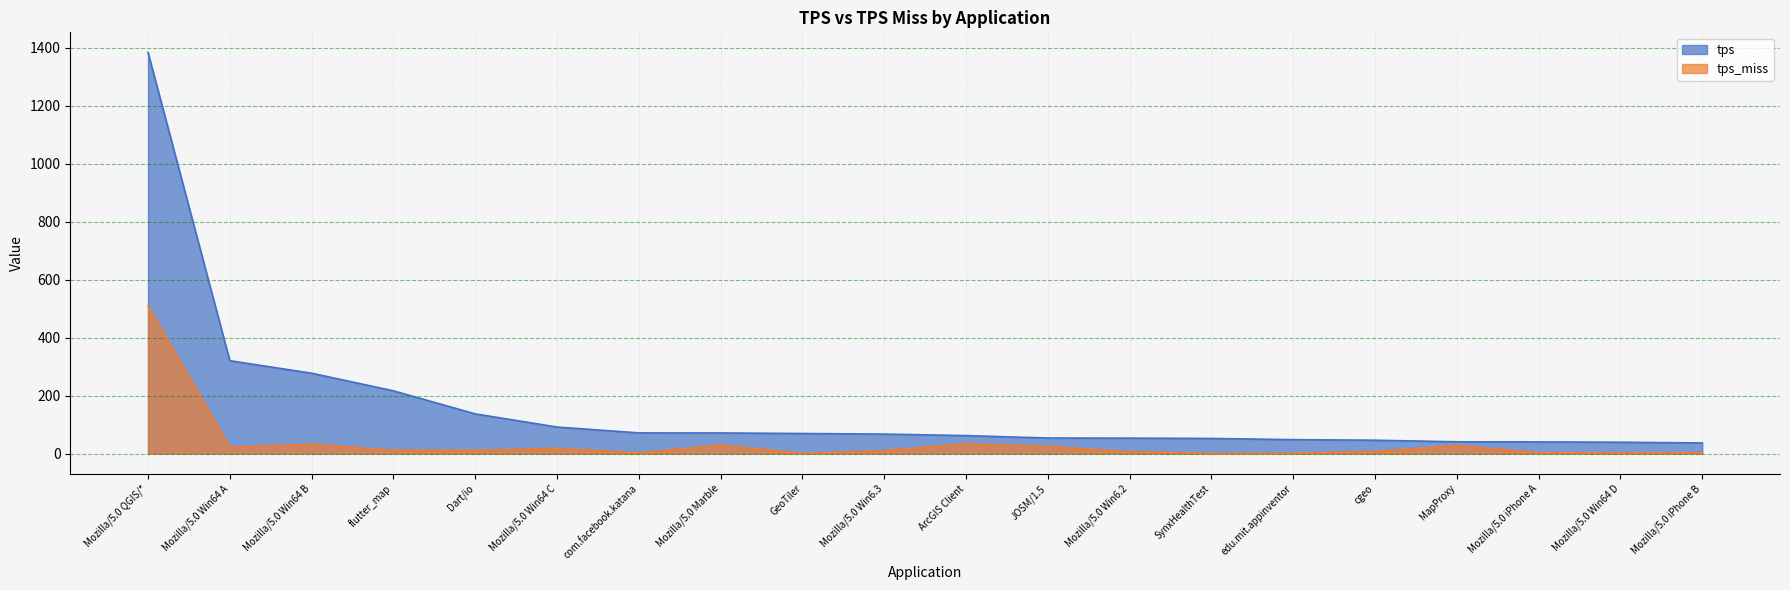

Reading right to left, extract all data points from this chart.

tps: 36.7	39.2	40.3	40.7	46.2	48.1	52.2	53.3	53.7	62.1	67.3	69.3	71.2	71.4	91.6	137.0	216.5	277.3	320.4	1383.9
tps_miss: 2.7	2.0	3.1	27.7	7.5	0.8	0.0	6.4	24.4	33.9	10.3	0.3	29.6	2.5	18.2	11.4	11.6	32.6	21.9	509.0